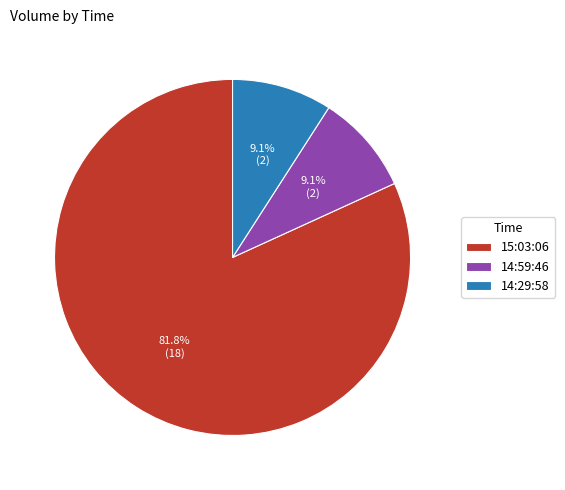

Which category has the biggest portion of the pie?

15:03:06